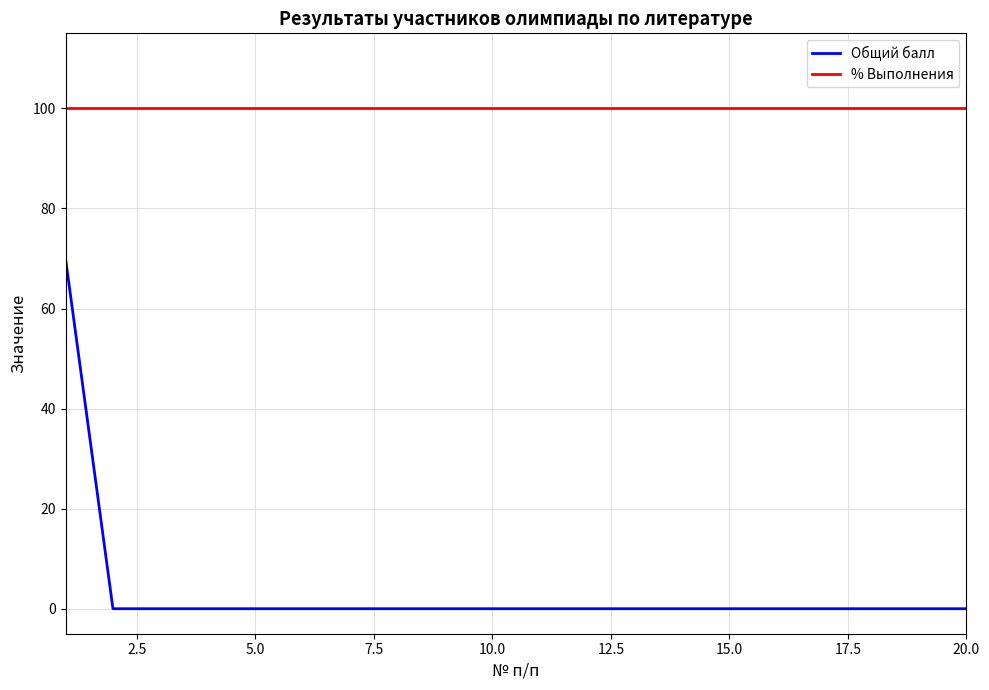

What is the maximum value shown in the chart?

100